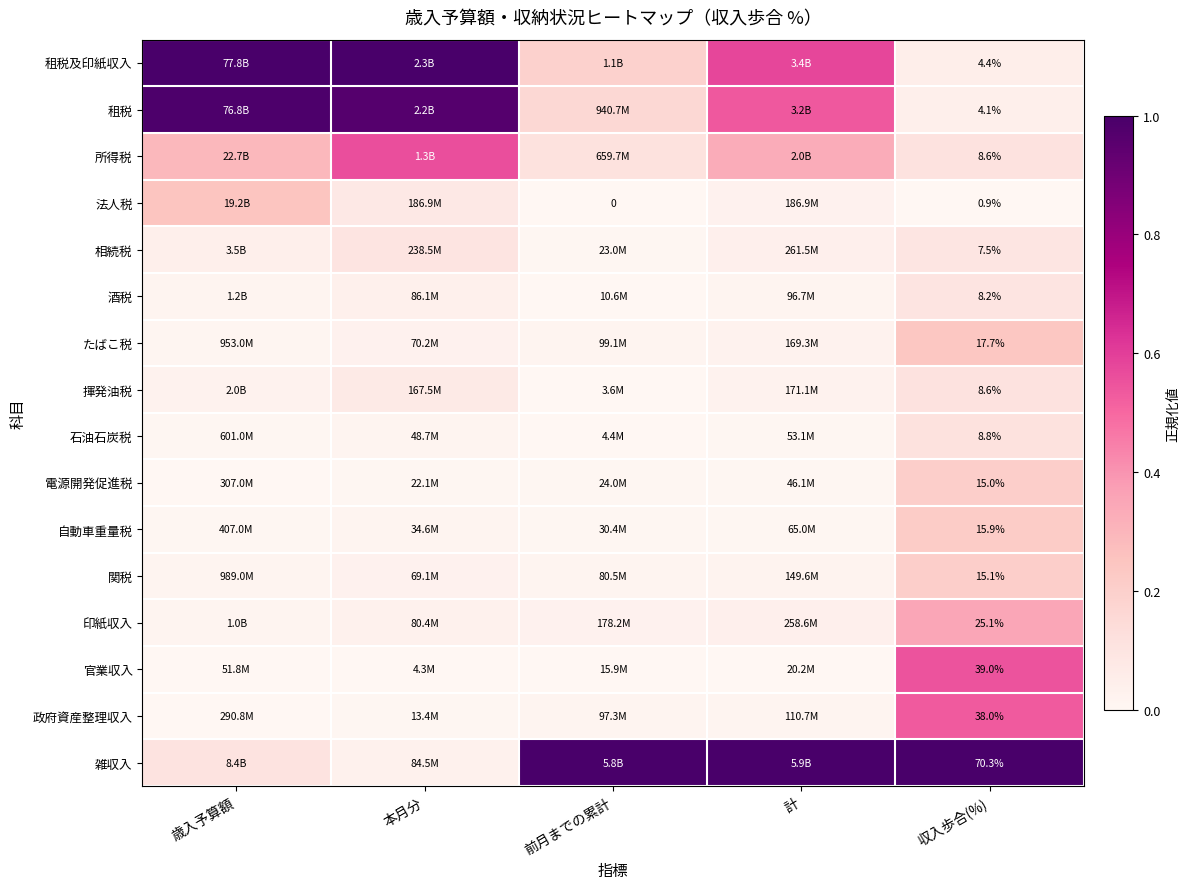

At how many categories does at least one series exceed 0?

5